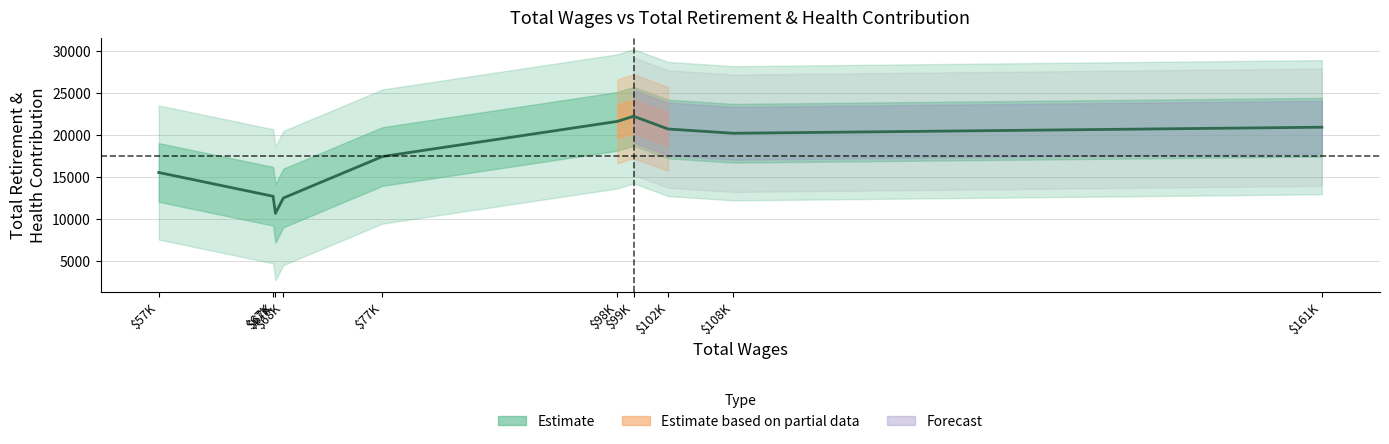

What is the sum of all values?

174744.0